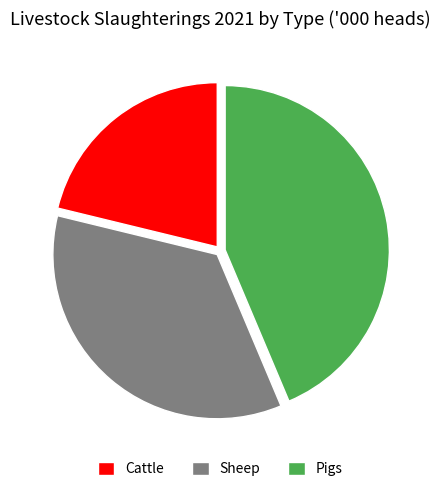

True or false: Cattle accounts for 21% of the total.

True